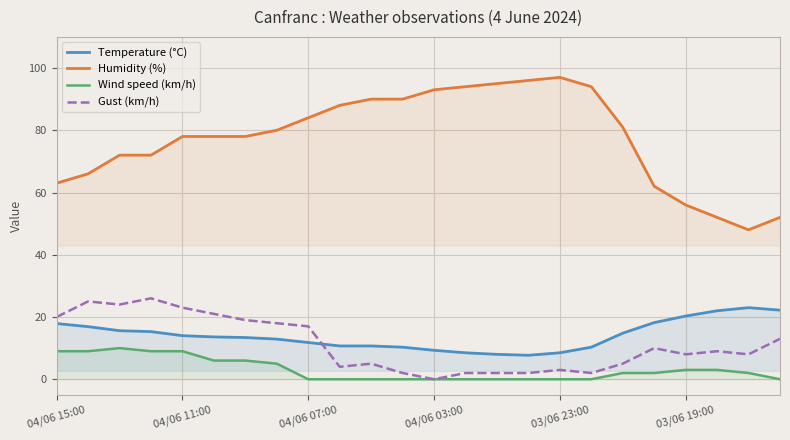

What is the highest value of the Humidity (%) series?

97.0